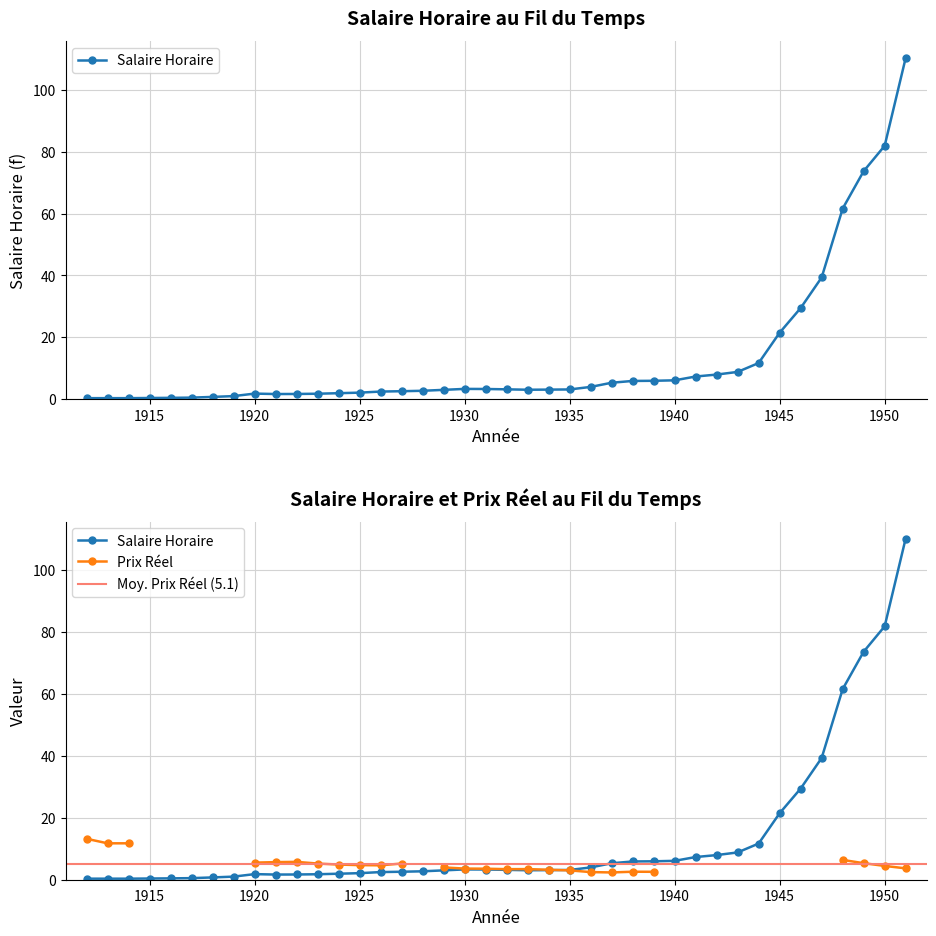

How many data points are above 3?

23